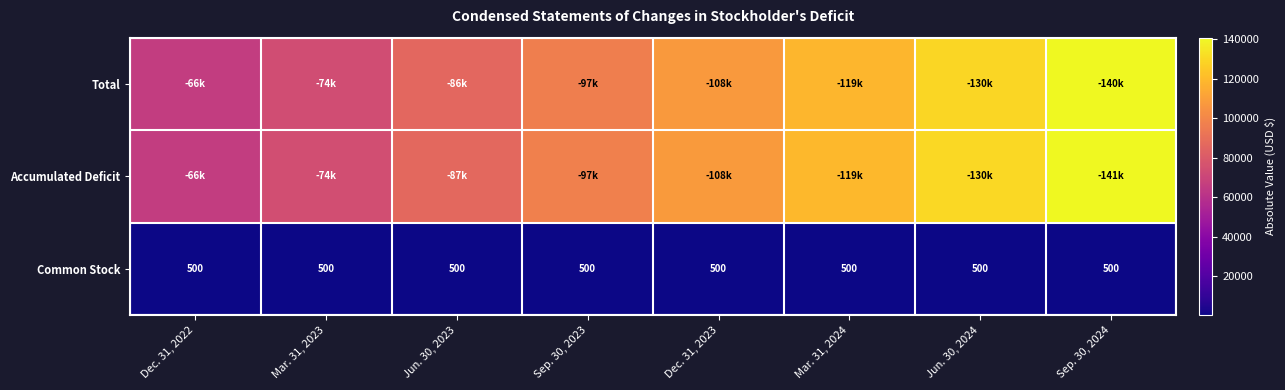

What is the average value of the Common Stock series?

500